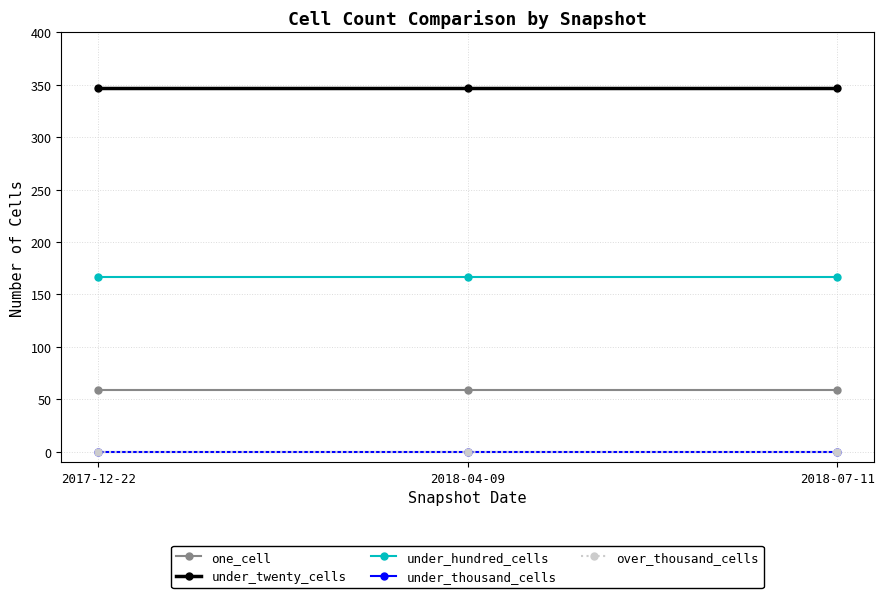

Does the chart have visible grid lines?

Yes